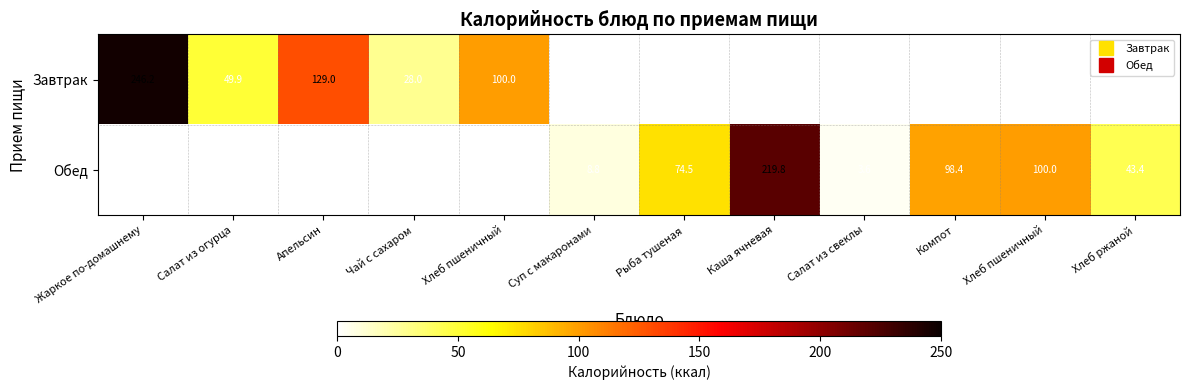

Rank the series by their maximum value, from highest to lowest.

Завтрак, Обед